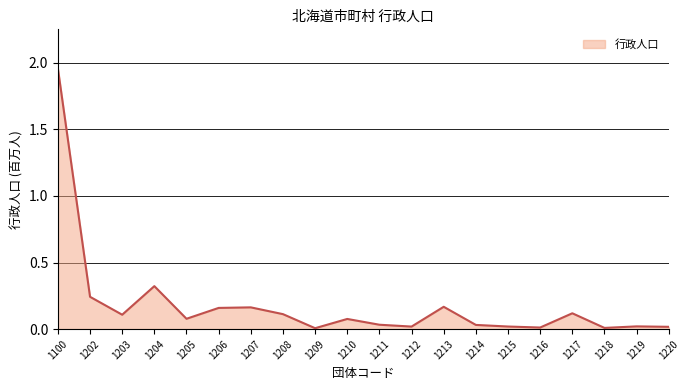

At which category does the data reach its first local valley?

1203